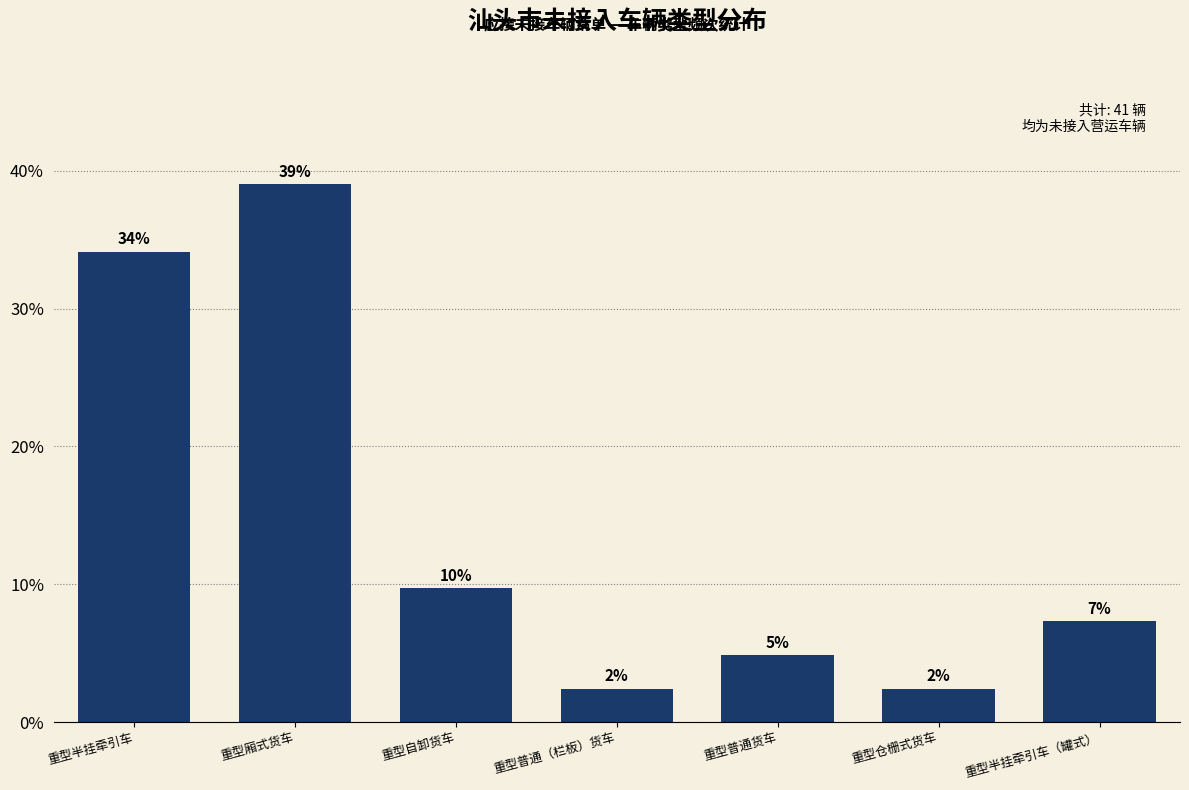

How many bars are there in total?

7